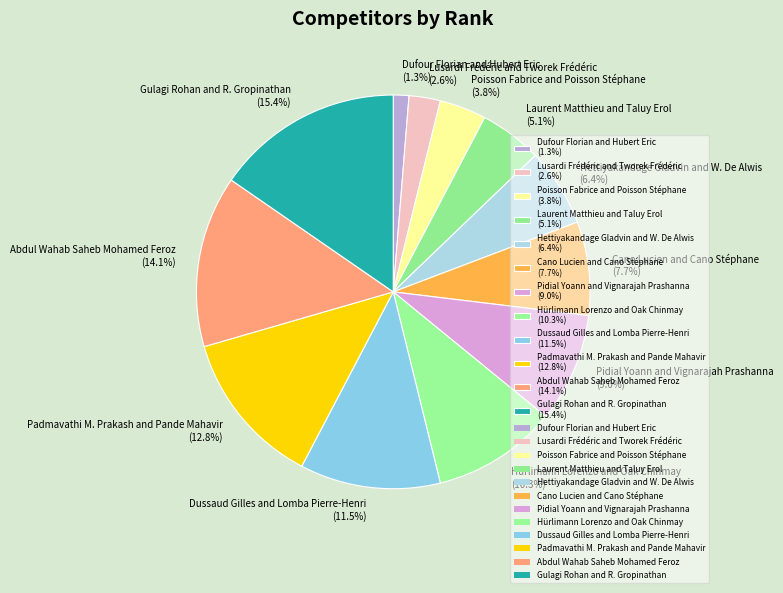

To the nearest percent, what is the average slice percentage?

8%